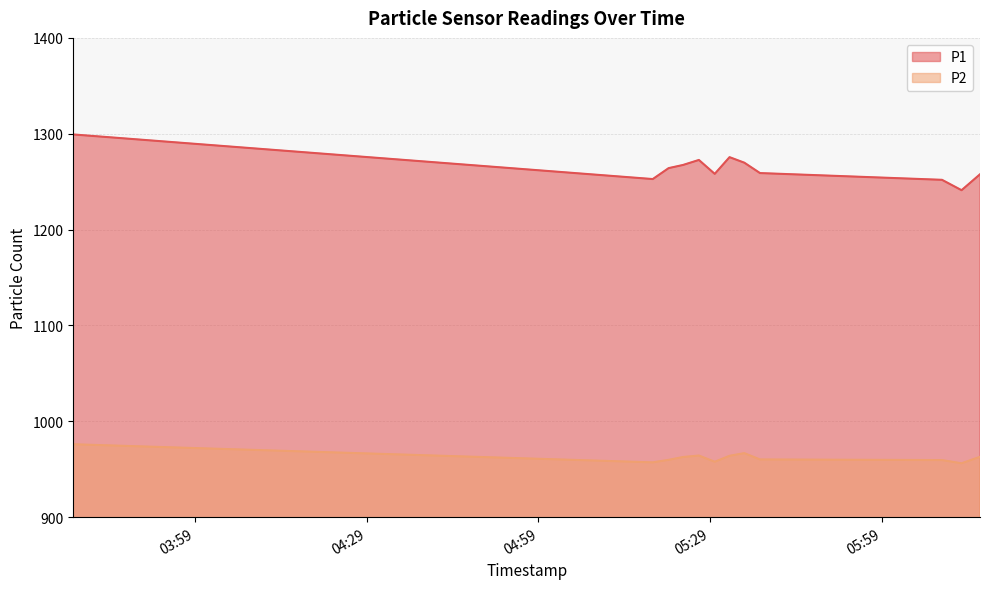

True or false: P2 and P1 cross at least once.

False